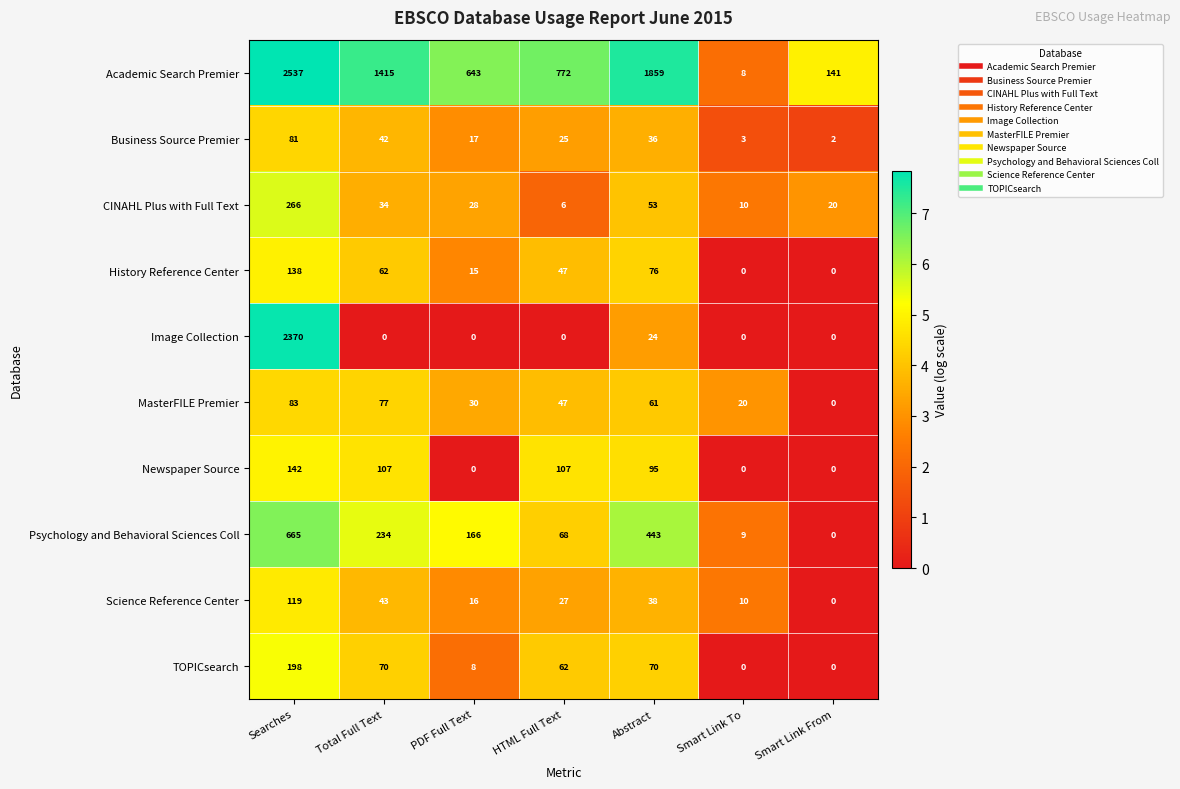

The MasterFILE Premier series shows 0 at Smart Link From. True or false?

True